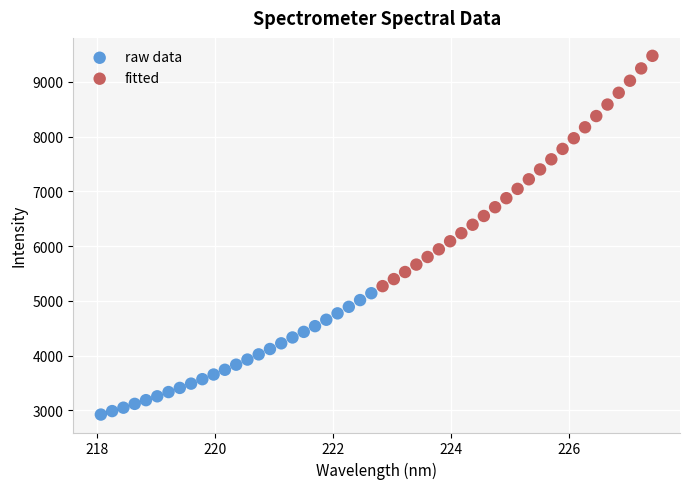

Which series contains the lowest Y value?

raw data